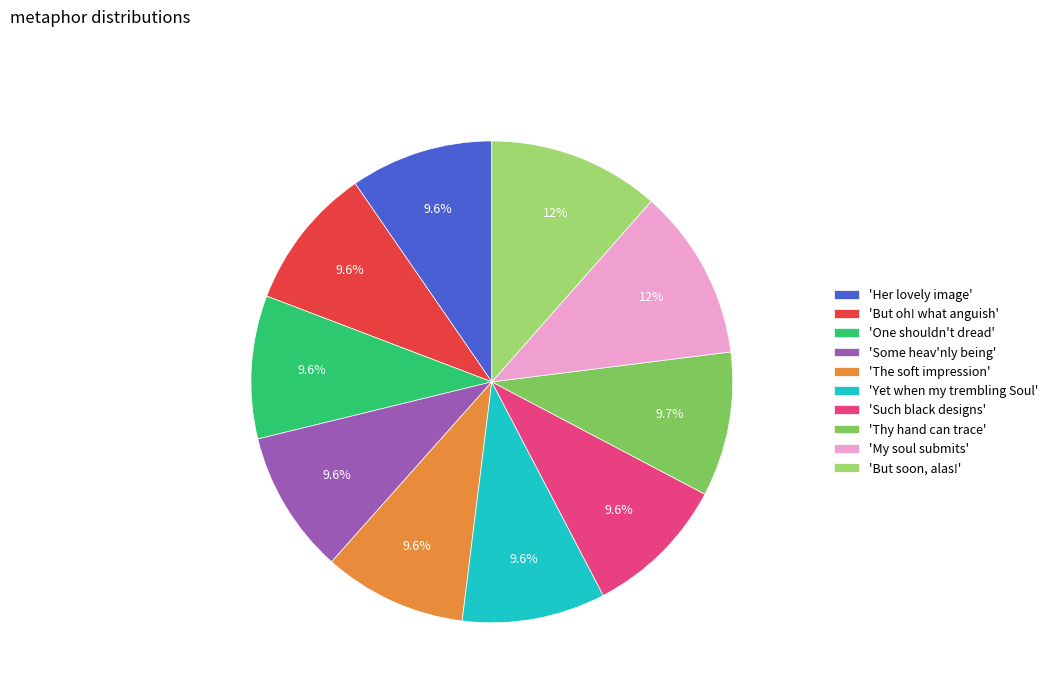

What is the ratio of the value at 'Yet when my trembling Soul' to the value at 'My soul submits'?

0.8